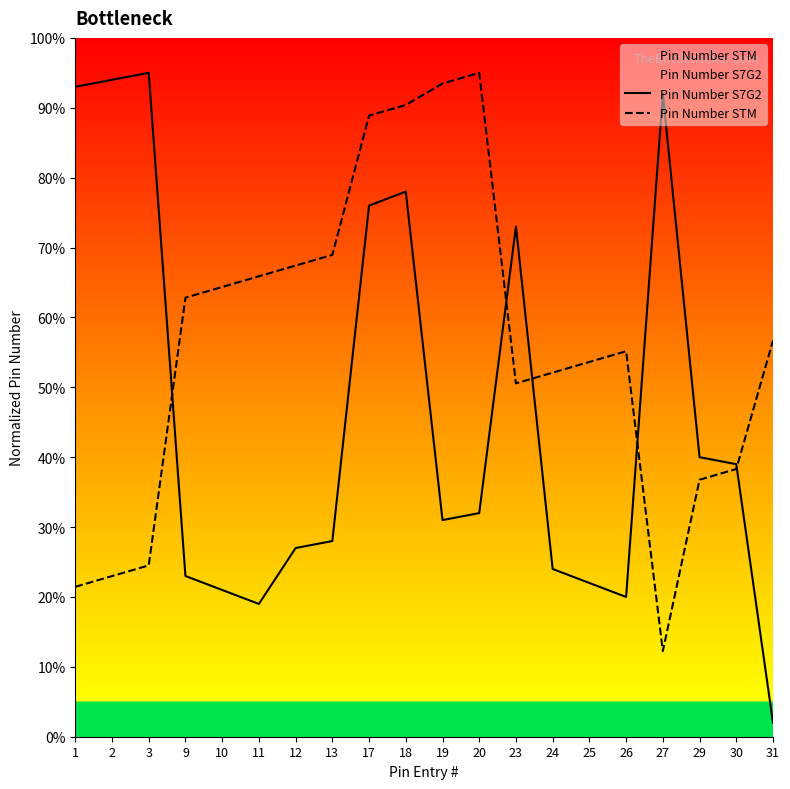

True or false: Pin Number S7G2 and Pin Number STM intersect in this chart.

True